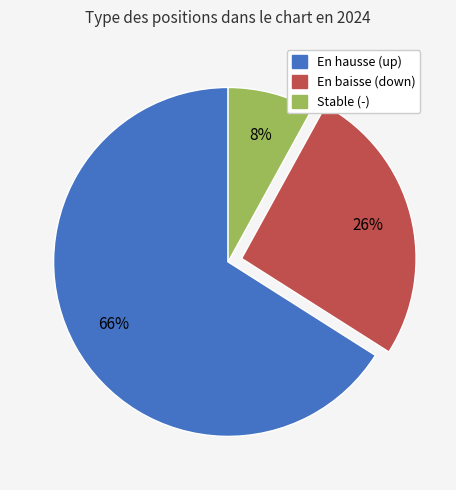

To the nearest percent, what is the average slice percentage?

33%